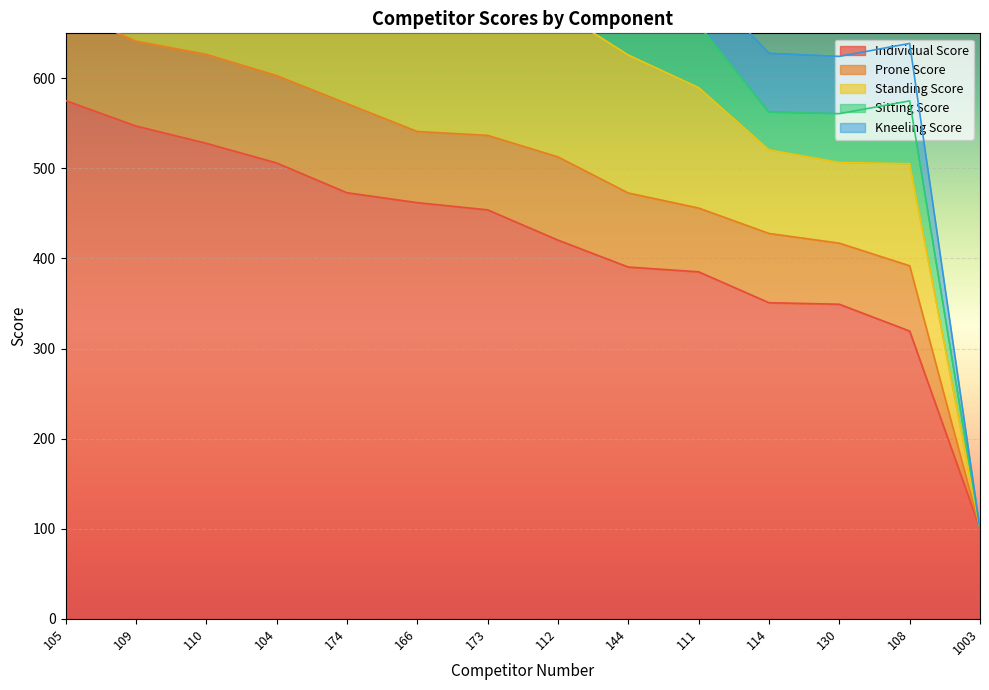

Where does the Prone Score series first go above 82?

105